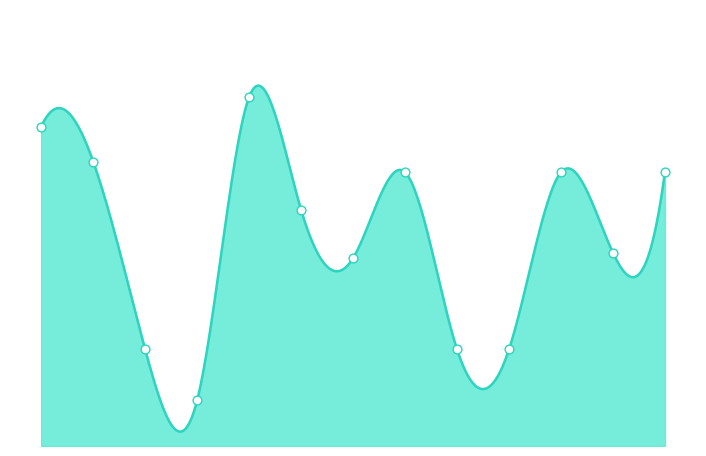

Between Б1.О.19 and Б1.О.11, which is larger?

Б1.О.11